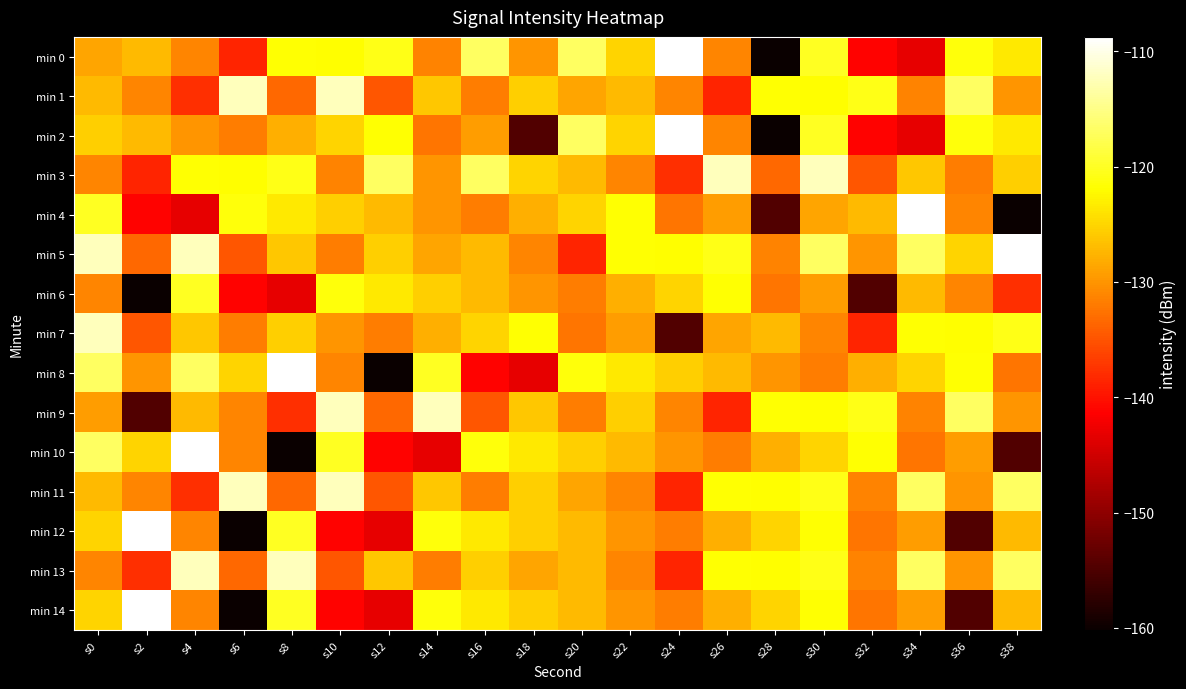

Reading right to left, what are all the values shown in this chart?

min 0: s38=-123.6	s36=-121.3	s34=-143.1	s32=-141.2	s30=-120.0	s28=-160.2	s26=-131.3	s24=-108.8	s22=-125.1	s20=-116.9	s18=-130.0	s16=-116.8	s14=-131.4	s12=-120.7	s10=-121.9	s8=-121.8	s6=-138.5	s4=-131.1	s2=-127.2	s0=-128.8
min 1: s38=-130.0	s36=-116.8	s34=-131.4	s32=-120.7	s30=-121.9	s28=-121.8	s26=-138.5	s24=-131.1	s22=-127.2	s20=-128.8	s18=-125.5	s16=-131.7	s14=-126.2	s12=-134.8	s10=-112.3	s8=-133.4	s6=-112.3	s4=-137.8	s2=-131.1	s0=-127.1
min 2: s38=-123.6	s36=-121.3	s34=-143.1	s32=-141.2	s30=-120.0	s28=-160.2	s26=-131.3	s24=-108.8	s22=-125.1	s20=-116.9	s18=-154.7	s16=-129.4	s14=-132.3	s12=-121.6	s10=-125.2	s8=-127.9	s6=-131.7	s4=-130.0	s2=-127.1	s0=-125.6
min 3: s38=-125.5	s36=-131.7	s34=-126.2	s32=-134.8	s30=-112.3	s28=-133.4	s26=-112.3	s24=-137.8	s22=-131.1	s20=-127.1	s18=-125.1	s16=-116.9	s14=-130.0	s12=-116.8	s10=-131.4	s8=-120.7	s6=-121.9	s4=-121.8	s2=-138.5	s0=-131.1
min 4: s38=-160.2	s36=-131.3	s34=-108.8	s32=-127.2	s30=-128.8	s28=-154.7	s26=-129.4	s24=-132.3	s22=-121.6	s20=-125.2	s18=-127.9	s16=-131.7	s14=-130.0	s12=-127.1	s10=-125.6	s8=-123.6	s6=-121.3	s4=-143.1	s2=-141.2	s0=-120.0
min 5: s38=-108.8	s36=-125.1	s34=-116.9	s32=-130.0	s30=-116.8	s28=-131.4	s26=-120.7	s24=-121.9	s22=-121.8	s20=-138.5	s18=-131.1	s16=-127.2	s14=-128.8	s12=-125.5	s10=-131.7	s8=-126.2	s6=-134.8	s4=-112.3	s2=-133.4	s0=-112.3
min 6: s38=-137.8	s36=-131.1	s34=-127.1	s32=-154.7	s30=-129.4	s28=-132.3	s26=-121.6	s24=-125.2	s22=-127.9	s20=-131.7	s18=-130.0	s16=-127.1	s14=-125.6	s12=-123.6	s10=-121.3	s8=-143.1	s6=-141.2	s4=-120.0	s2=-160.2	s0=-131.3
min 7: s38=-120.7	s36=-121.9	s34=-121.8	s32=-138.5	s30=-131.1	s28=-127.2	s26=-128.8	s24=-154.7	s22=-129.4	s20=-132.3	s18=-121.6	s16=-125.2	s14=-127.9	s12=-131.7	s10=-130.0	s8=-125.5	s6=-131.7	s4=-126.2	s2=-134.8	s0=-112.3
min 8: s38=-132.3	s36=-121.6	s34=-125.2	s32=-127.9	s30=-131.7	s28=-130.0	s26=-127.1	s24=-125.6	s22=-123.6	s20=-121.3	s18=-143.1	s16=-141.2	s14=-120.0	s12=-160.2	s10=-131.3	s8=-108.8	s6=-125.1	s4=-116.9	s2=-130.0	s0=-116.8
min 9: s38=-130.0	s36=-116.8	s34=-131.4	s32=-120.7	s30=-121.9	s28=-121.8	s26=-138.5	s24=-131.1	s22=-125.5	s20=-131.7	s18=-126.2	s16=-134.8	s14=-112.3	s12=-133.4	s10=-112.3	s8=-137.8	s6=-131.1	s4=-127.1	s2=-154.7	s0=-129.4
min 10: s38=-154.7	s36=-129.4	s34=-132.3	s32=-121.6	s30=-125.2	s28=-127.9	s26=-131.7	s24=-130.0	s22=-127.1	s20=-125.6	s18=-123.6	s16=-121.3	s14=-143.1	s12=-141.2	s10=-120.0	s8=-160.2	s6=-131.3	s4=-108.8	s2=-125.1	s0=-116.9
min 11: s38=-116.9	s36=-130.0	s34=-116.8	s32=-131.4	s30=-120.7	s28=-121.9	s26=-121.8	s24=-138.5	s22=-131.1	s20=-128.8	s18=-125.5	s16=-131.7	s14=-126.2	s12=-134.8	s10=-112.3	s8=-133.4	s6=-112.3	s4=-137.8	s2=-131.1	s0=-127.1
min 12: s38=-127.2	s36=-154.7	s34=-129.4	s32=-132.3	s30=-121.6	s28=-125.2	s26=-127.9	s24=-131.7	s22=-130.0	s20=-127.1	s18=-125.6	s16=-123.6	s14=-121.3	s12=-143.1	s10=-141.2	s8=-120.0	s6=-160.2	s4=-131.3	s2=-108.8	s0=-125.1
min 13: s38=-116.9	s36=-130.0	s34=-116.8	s32=-131.4	s30=-120.7	s28=-121.9	s26=-121.8	s24=-138.5	s22=-131.1	s20=-127.2	s18=-128.8	s16=-125.5	s14=-131.7	s12=-126.2	s10=-134.8	s8=-112.3	s6=-133.4	s4=-112.3	s2=-137.8	s0=-131.1
min 14: s38=-127.1	s36=-154.7	s34=-129.4	s32=-132.3	s30=-121.6	s28=-125.2	s26=-127.9	s24=-131.7	s22=-130.0	s20=-127.1	s18=-125.6	s16=-123.6	s14=-121.3	s12=-143.1	s10=-141.2	s8=-120.0	s6=-160.2	s4=-131.3	s2=-108.8	s0=-125.1